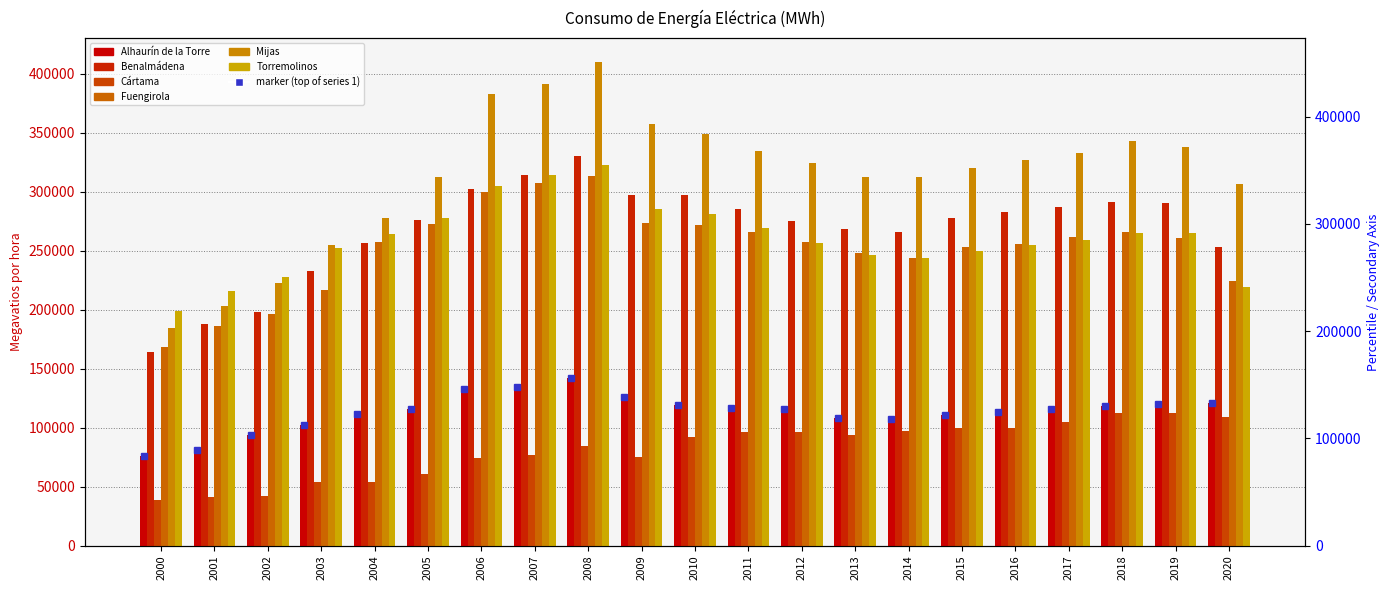

Reading left to right, list all the values displayed in this chart.

Alhaurín de la Torre: 76140	80891	93280	102212	111612	115519	132290	134459	141823	125687	119221	116894	115445	108131	107239	111036	113422	115380	118172	119757	120574
Benalmádena: 163823	187728	198358	232838	256051	275745	302239	314043	330049	296907	297120	285326	275314	268640	265856	277789	282752	286968	291350	290417	252768
Cártama: 38350	40742	42392	53913	53678	60358	74189	76465	84410	75213	92331	95913	96337	93797	96801	99214	100056	104992	112589	112647	108924
Fuengirola: 168497	186289	196078	216786	257336	272160	299809	307128	313509	273405	271749	265500	257280	247674	243779	253301	255749	261455	265866	260690	224605
Mijas: 184414	203454	222915	255006	277903	312746	382778	391418	409599	357660	349135	334649	324079	312834	312307	320358	326909	332625	343117	338179	306222
Torremolinos: 198723	216172	227935	252161	263792	277378	304953	314199	322768	284883	281099	269461	256789	246240	243579	250036	254859	258879	264546	264672	218896